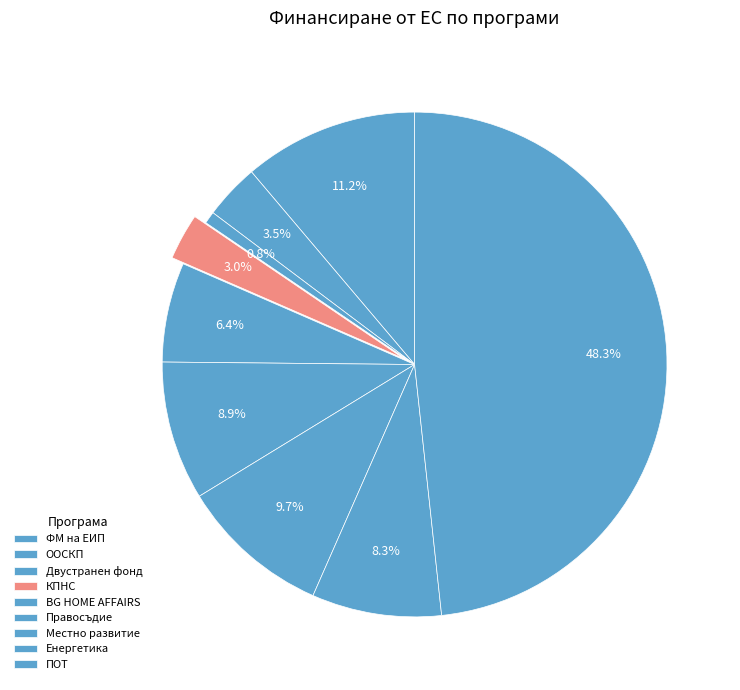

To the nearest percent, what percentage of the pie is Двустранен фонд?

1%